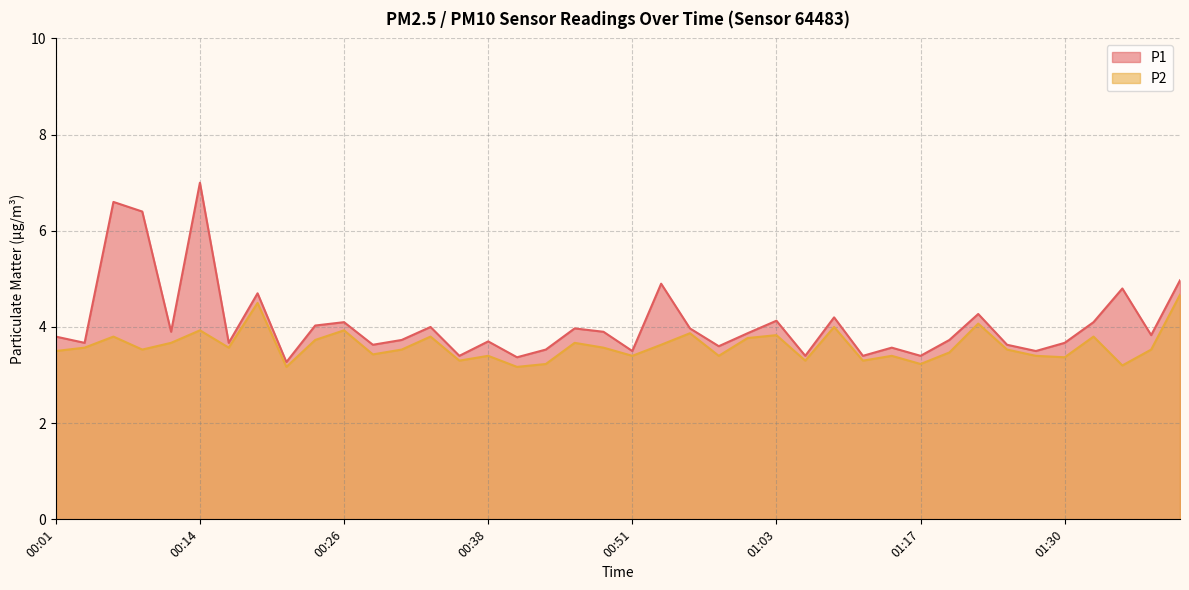

What is the difference between the maximum and second lowest values in the P2 series?

1.5